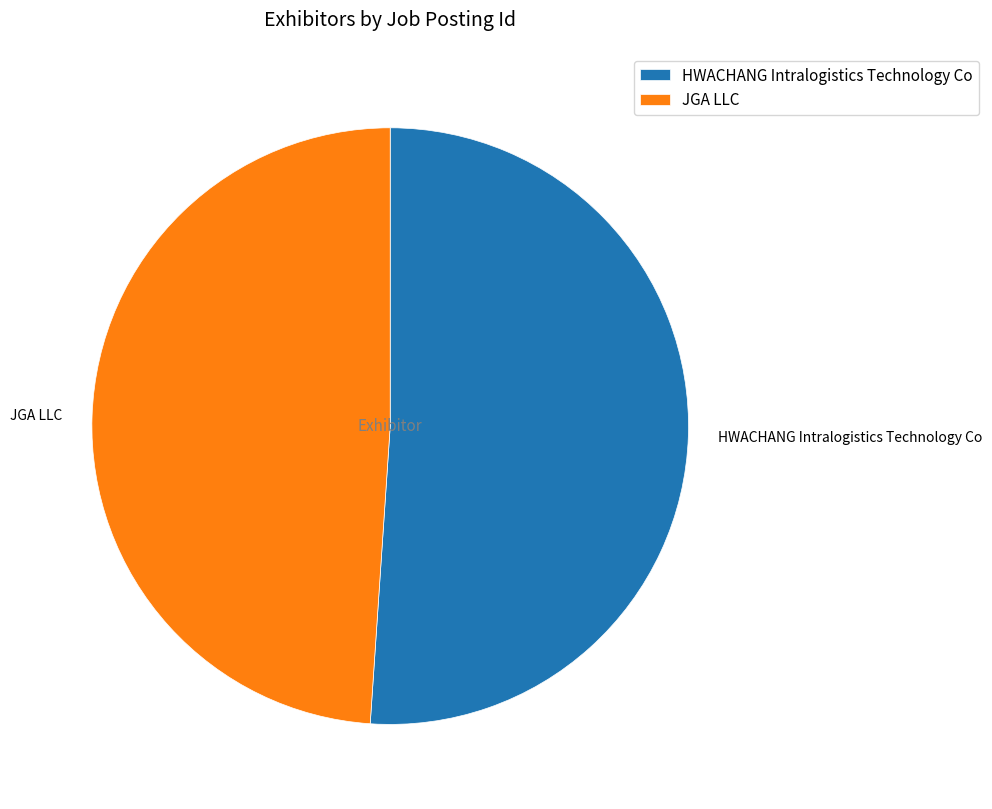

Which category has the smallest portion of the pie?

JGA LLC